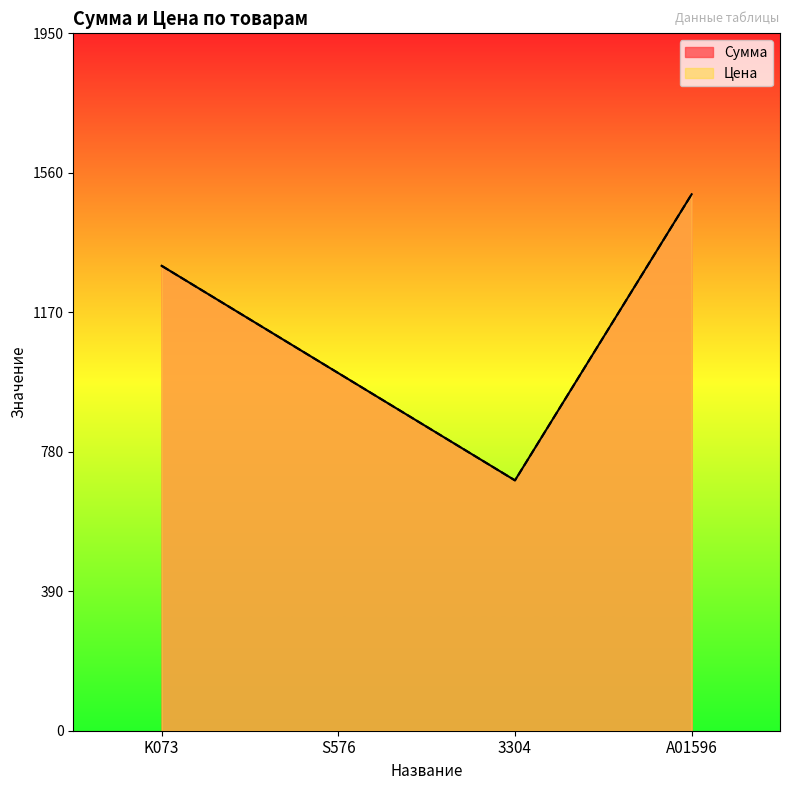

Reading left to right, list all the values displayed in this chart.

Сумма: 1300	1000	700	1500
Цена: 1300	1000	700	1500